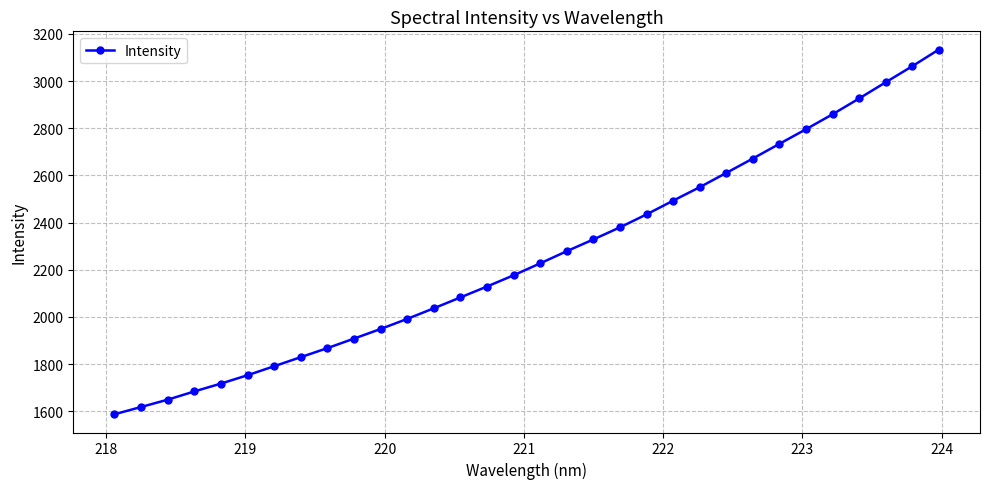

What is the maximum value shown in the chart?

3133.9